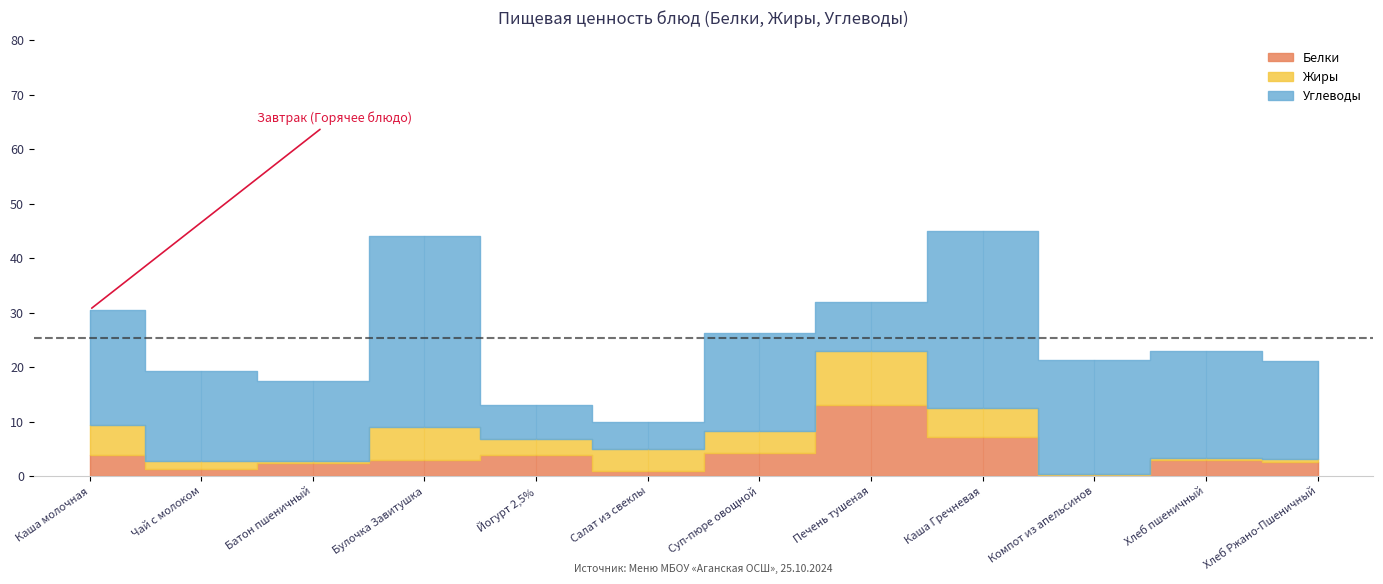

Count the number of categories in the chart.

12